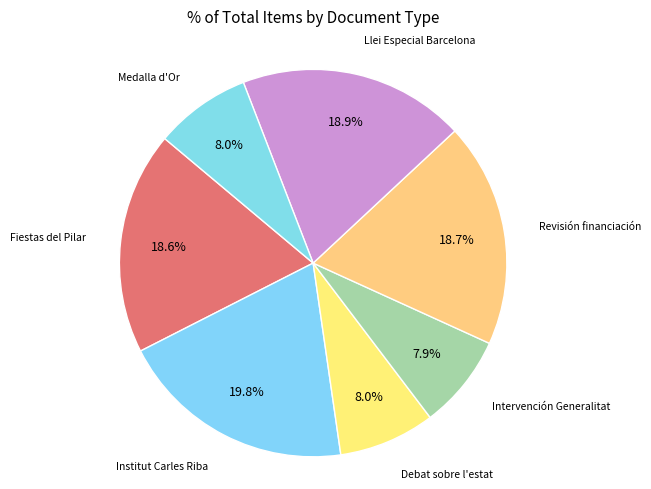

Count the number of slices in the pie.

7